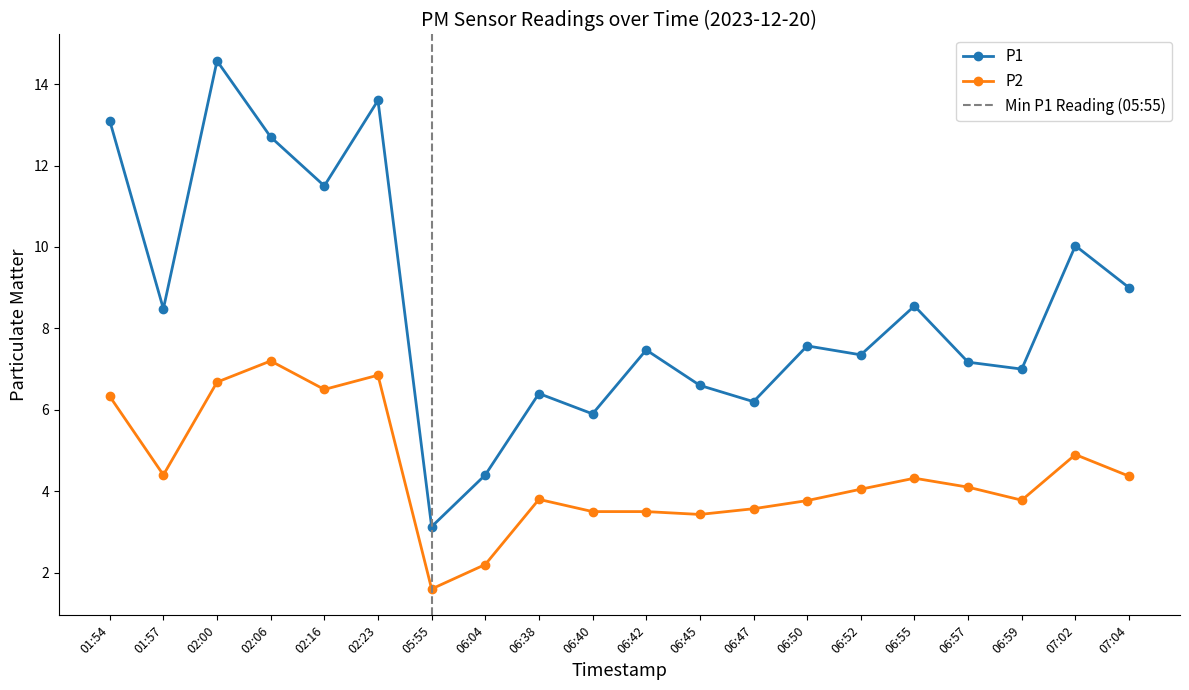

Reading left to right, list all the values displayed in this chart.

P1: 01:54=13.1	01:57=8.5	02:00=14.6	02:06=12.7	02:16=11.5	02:23=13.6	05:55=3.1	06:04=4.4	06:38=6.4	06:40=5.9	06:42=7.5	06:45=6.6	06:47=6.2	06:50=7.6	06:52=7.3	06:55=8.6	06:57=7.2	06:59=7.0	07:02=10.0	07:04=9.0
P2: 01:54=6.3	01:57=4.4	02:00=6.7	02:06=7.2	02:16=6.5	02:23=6.8	05:55=1.6	06:04=2.2	06:38=3.8	06:40=3.5	06:42=3.5	06:45=3.4	06:47=3.6	06:50=3.8	06:52=4.0	06:55=4.3	06:57=4.1	06:59=3.8	07:02=4.9	07:04=4.4